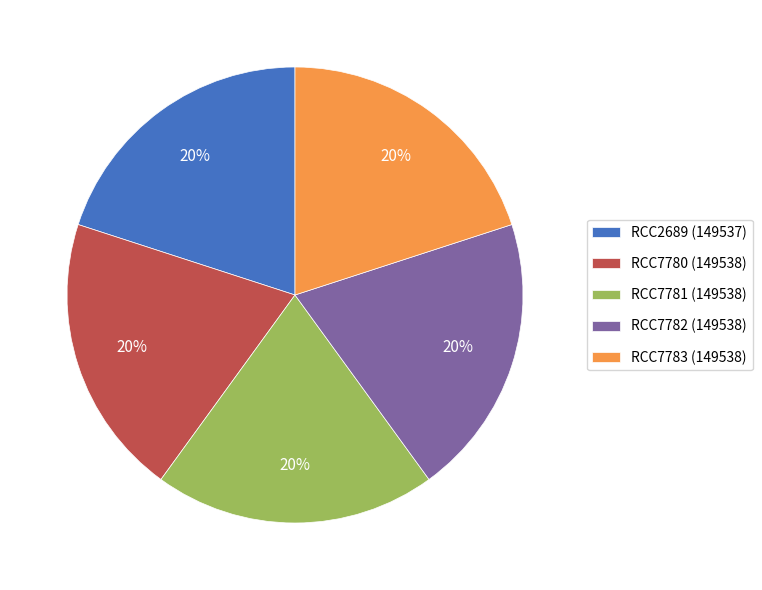

Approximately how many times larger is the value at RCC2689 (149537) compared to RCC7783 (149538)?

1.0